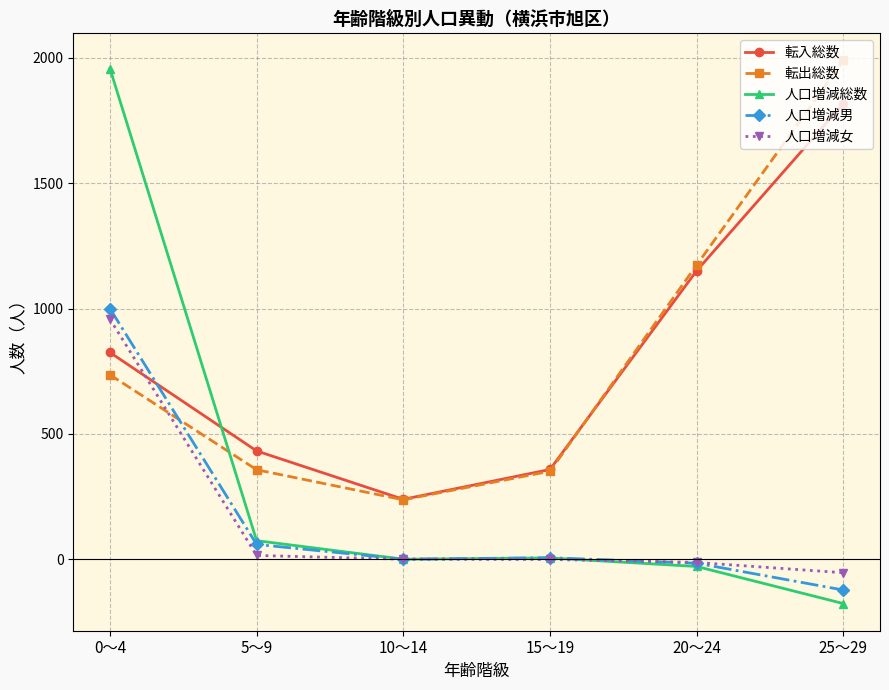

What are all the series names shown in the legend?

転入総数, 転出総数, 人口増減総数, 人口増減男, 人口増減女